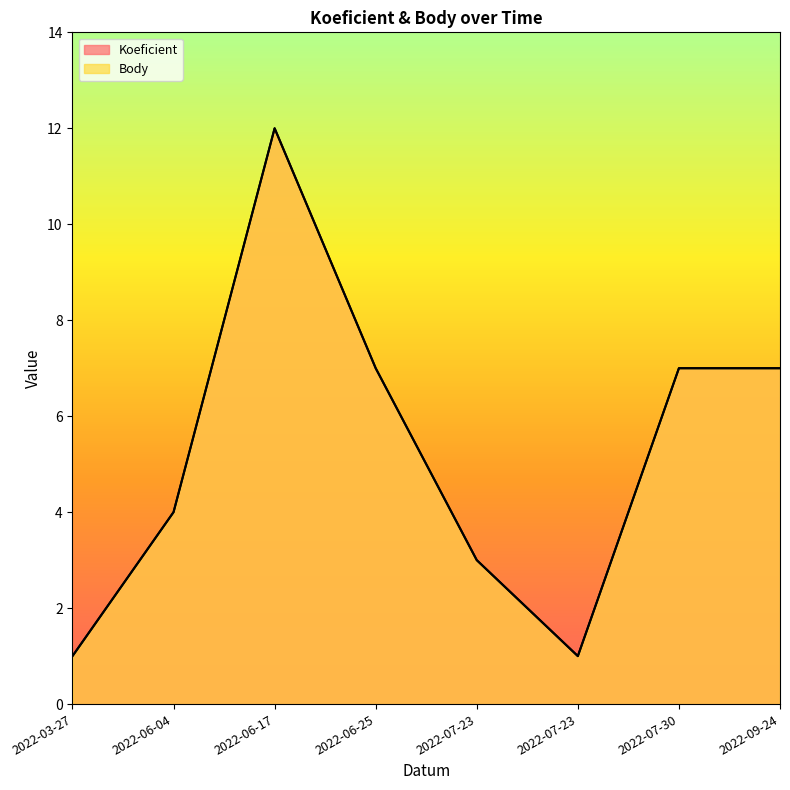

True or false: Body has more than 0 points higher than both neighbors.

True